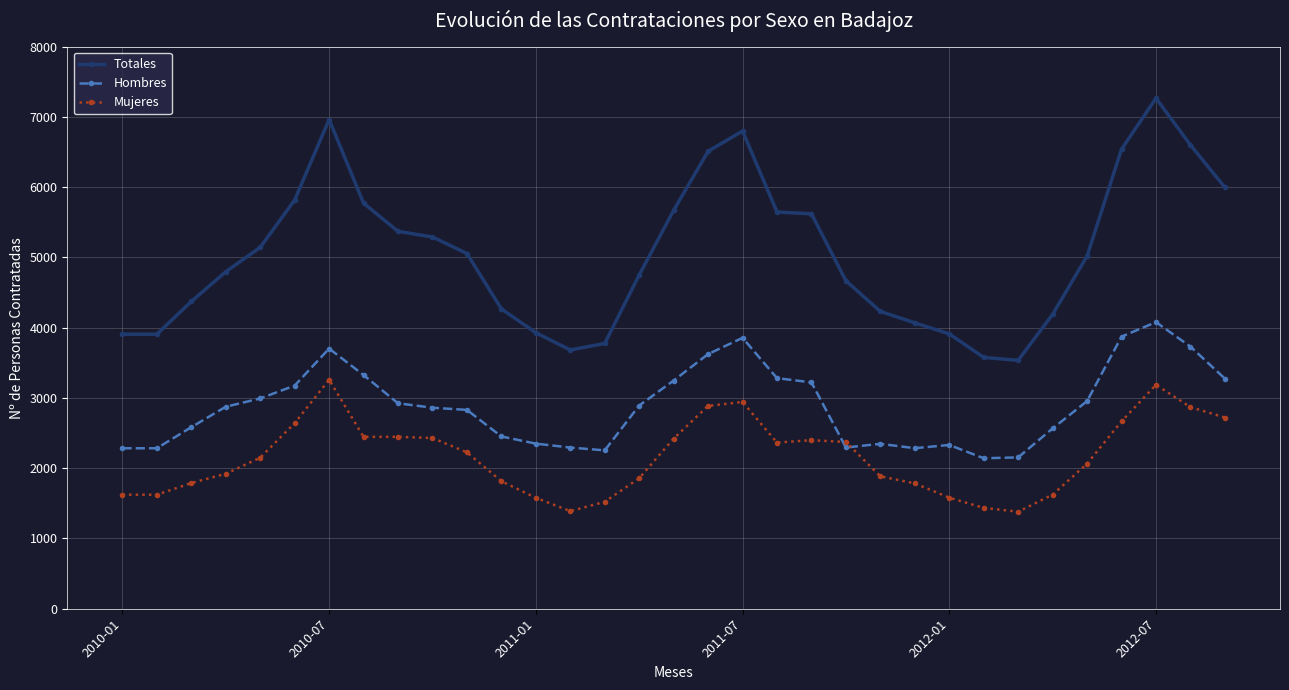

Which series has the largest range (max minus min)?

Totales